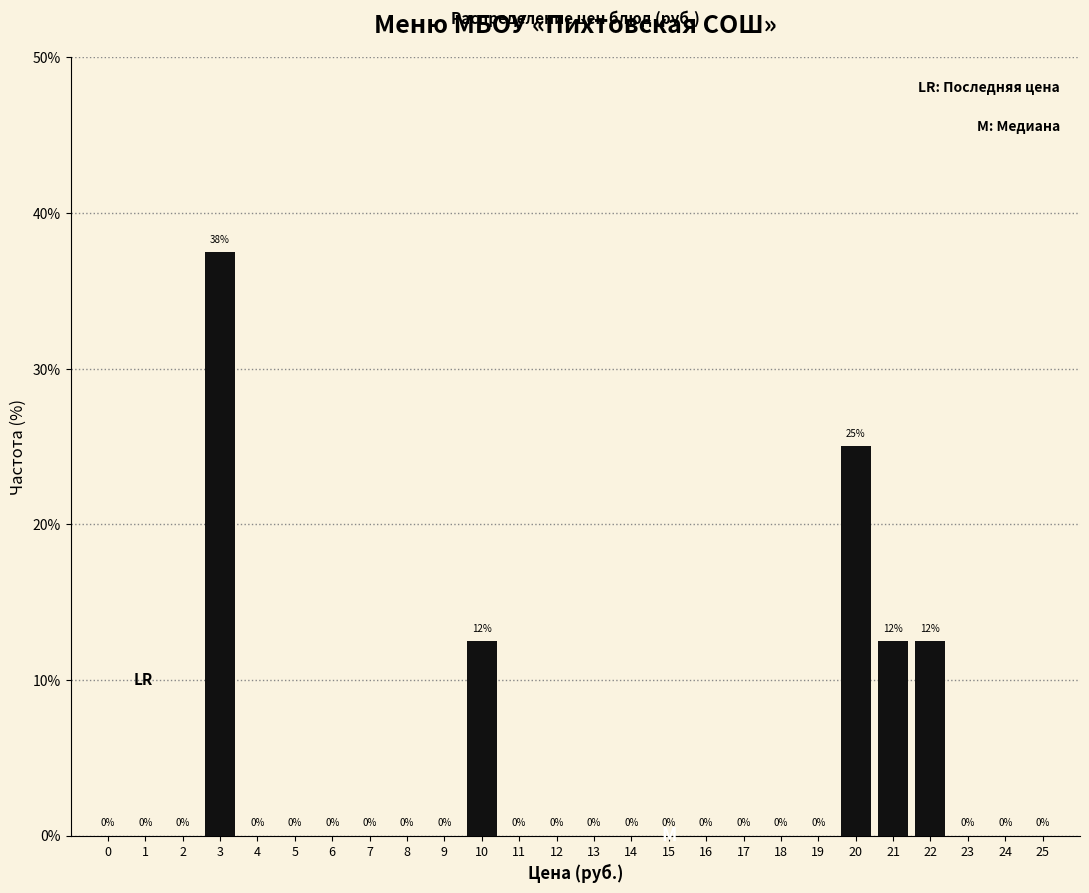

True or false: the data shows 0.0 at 18.

True